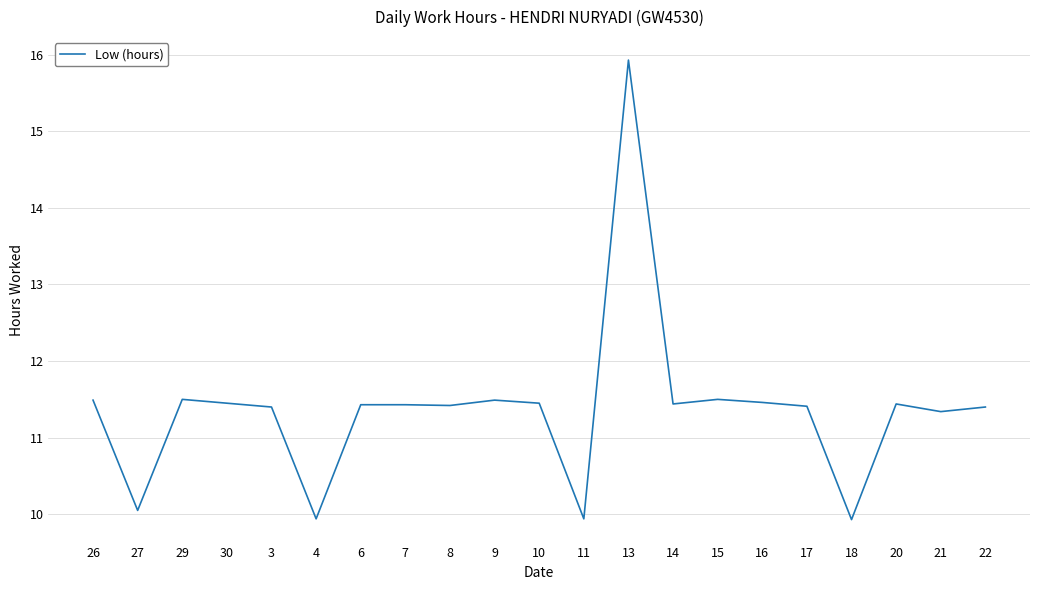

What is the difference between the maximum and minimum values?

6.0